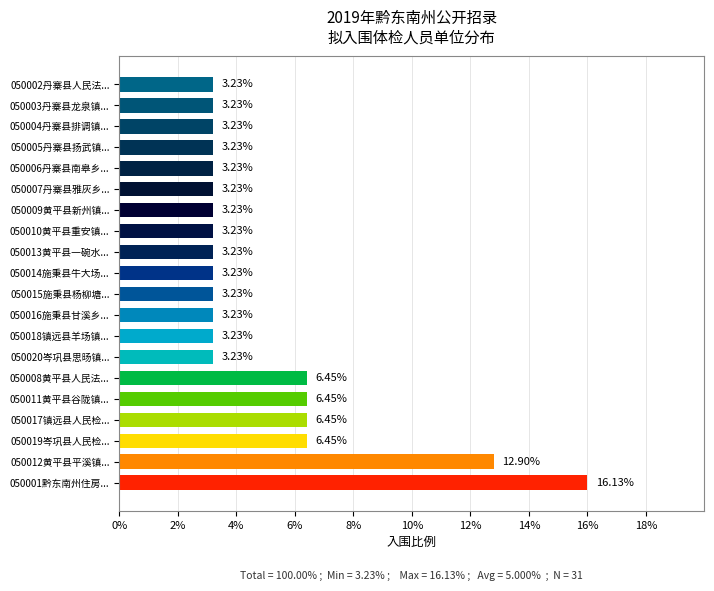

What is the sum of all values?

100.0